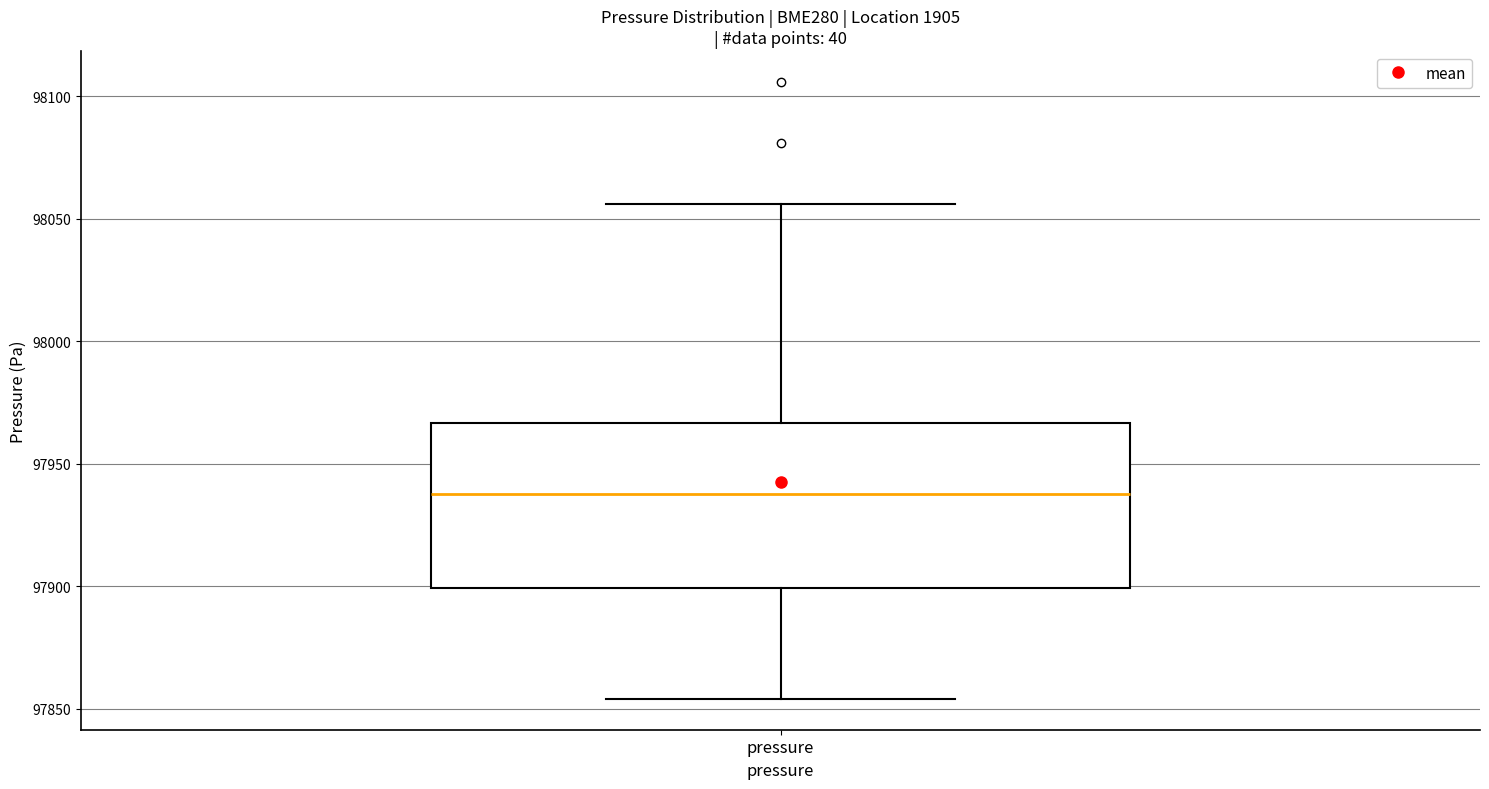

Where is the upper edge of the box for pressure on the y-axis? The values are not printed on the chart, so give them approximately, as read against the axis.

97965